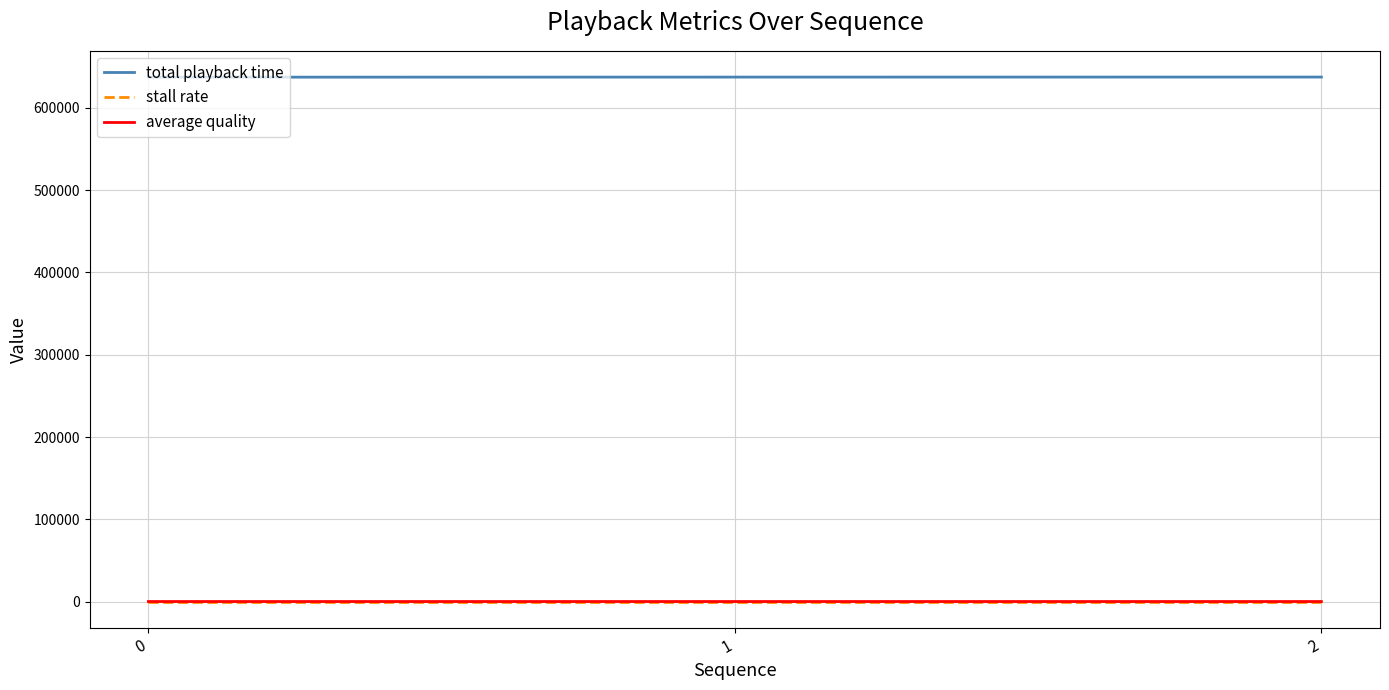

Is the value of total playback time at 2 greater than the value of stall rate at 1?

Yes